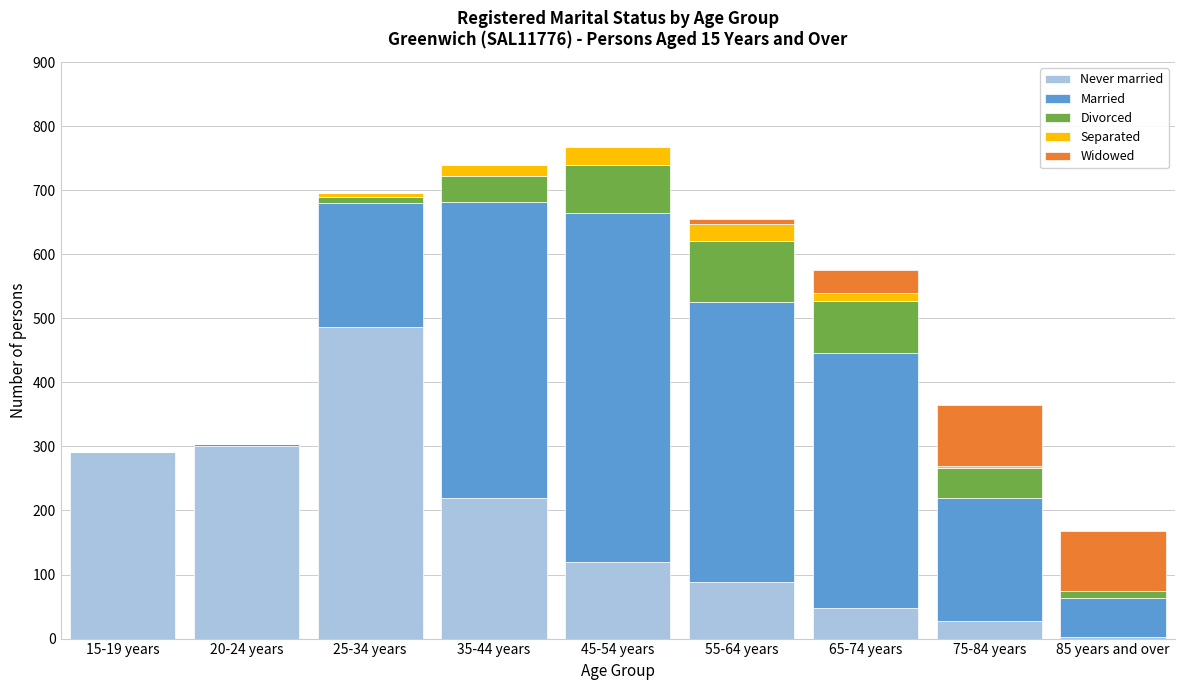

What is the highest value of the Never married series?

486